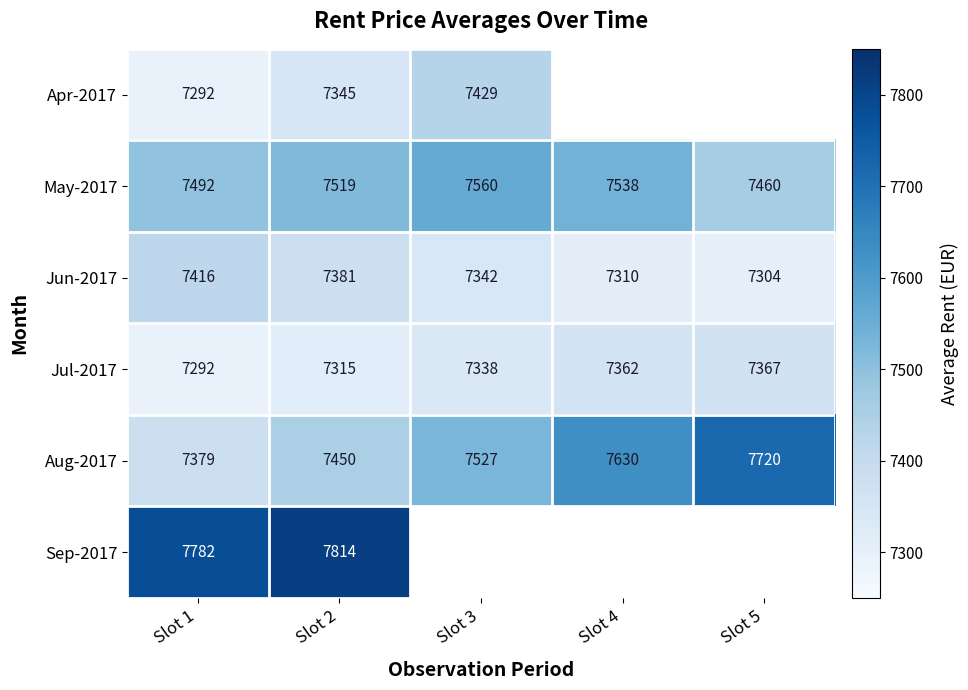

Which label corresponds to the largest value in the chart?

Slot 2